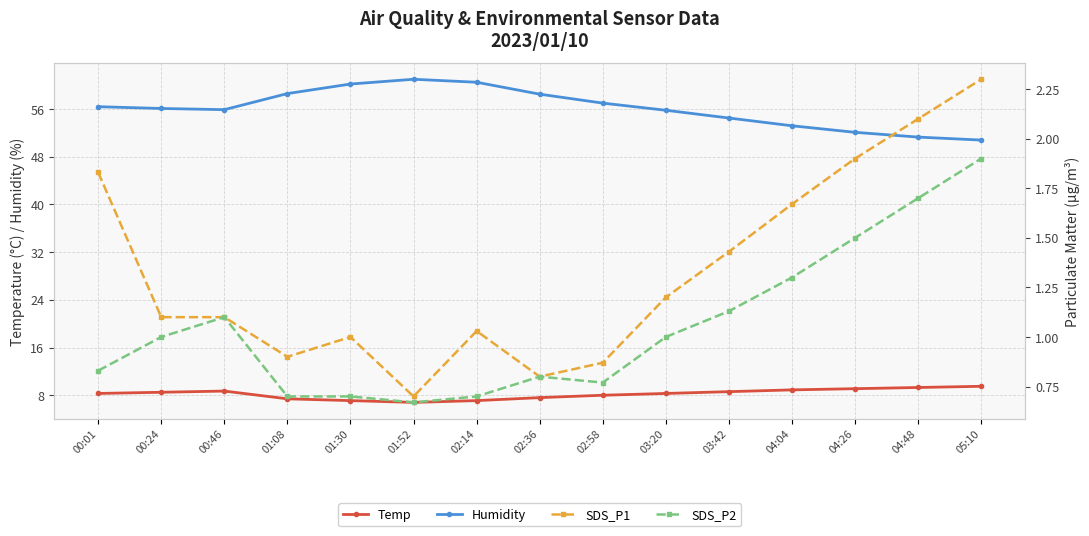

Is the value of Humidity at 00:24 greater than the value of Temp at 00:46?

Yes